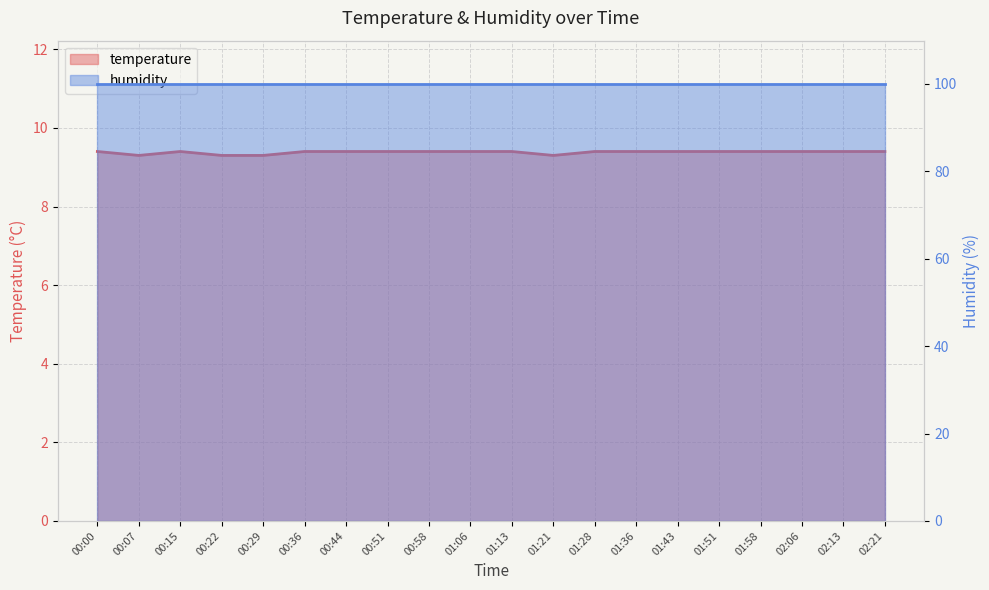

What is the difference between the second highest and second lowest values?

0.1